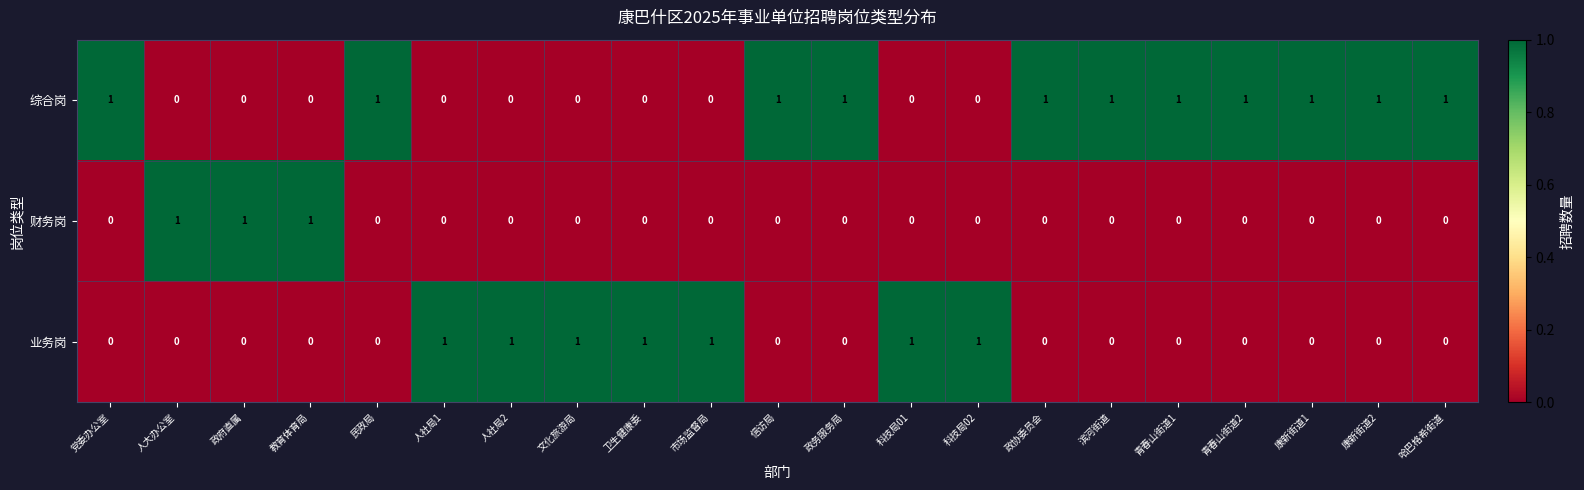

Count the 财务岗 values in the range 0 to 1.

21